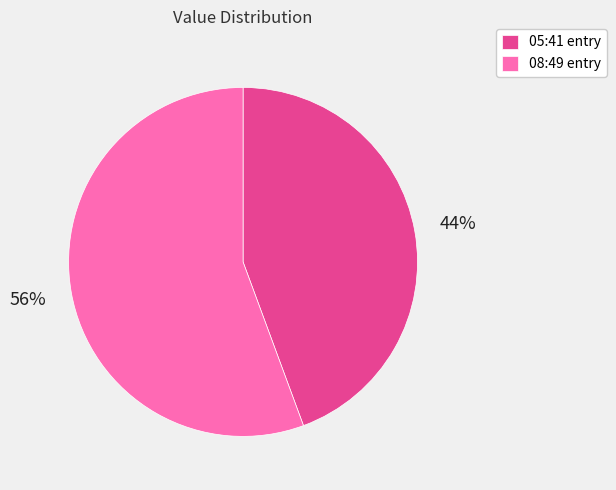

To the nearest percent, what portion does 08:49 entry represent?

56%